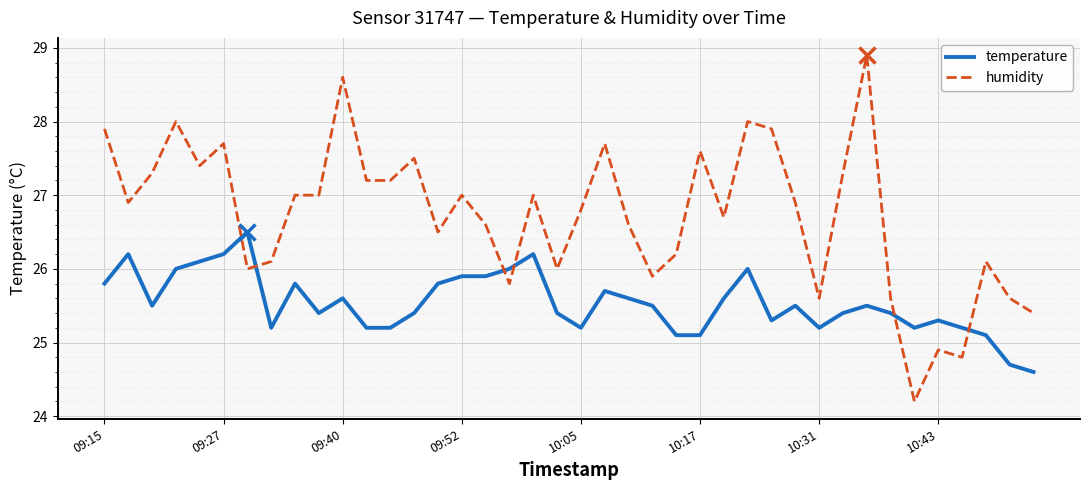

What is the maximum value for humidity?

28.9